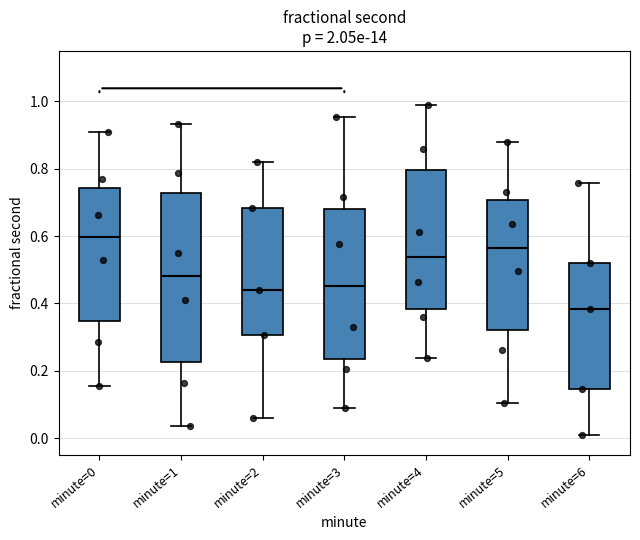

Comparing the boxes themselves (not the whiskers), which one is the tallest?

minute=1